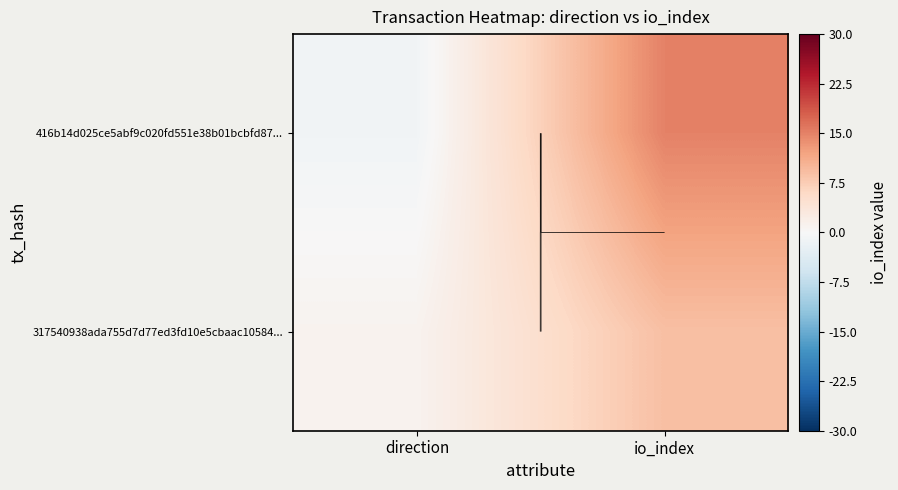

The 416b14d025ce5abf9c020fd551e38b01bcbfd87... series shows -2 at direction. True or false?

False